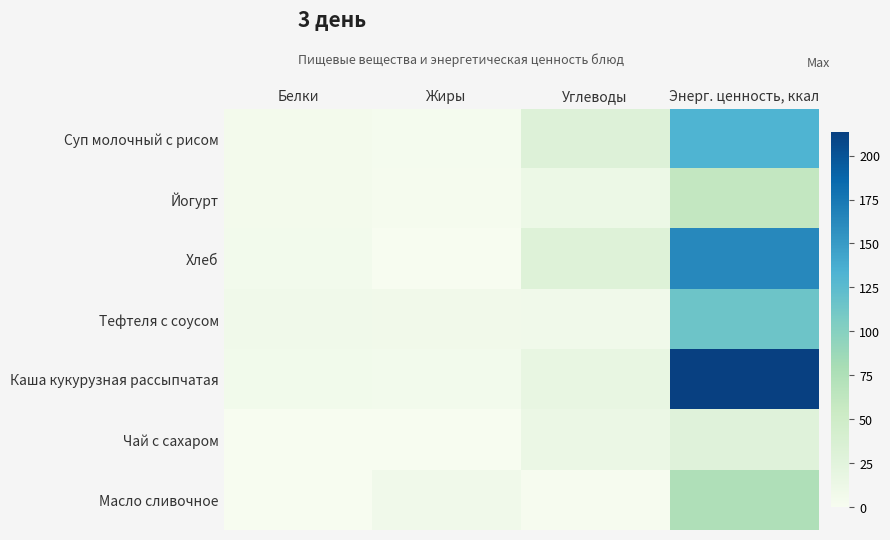

Reading left to right, list all the values displayed in this chart.

Суп молочный с рисом: Белки=4.8	Жиры=3.2	Углеводы=30.1	Энерг. ценность, ккал=132.4
Йогурт: Белки=4.3	Жиры=2.0	Углеводы=11.9	Энерг. ценность, ккал=60.0
Хлеб: Белки=5.8	Жиры=0.7	Углеводы=29.2	Энерг. ценность, ккал=162.2
Тефтеля с соусом: Белки=7.8	Жиры=7.2	Углеводы=7.8	Энерг. ценность, ккал=114.4
Каша кукурузная рассыпчатая: Белки=6.6	Жиры=5.7	Углеводы=17.2	Энерг. ценность, ккал=213.6
Чай с сахаром: Белки=0.0	Жиры=0.0	Углеводы=13.4	Энерг. ценность, ккал=28.0
Масло сливочное: Белки=0.1	Жиры=8.0	Углеводы=1.5	Энерг. ценность, ккал=75.0